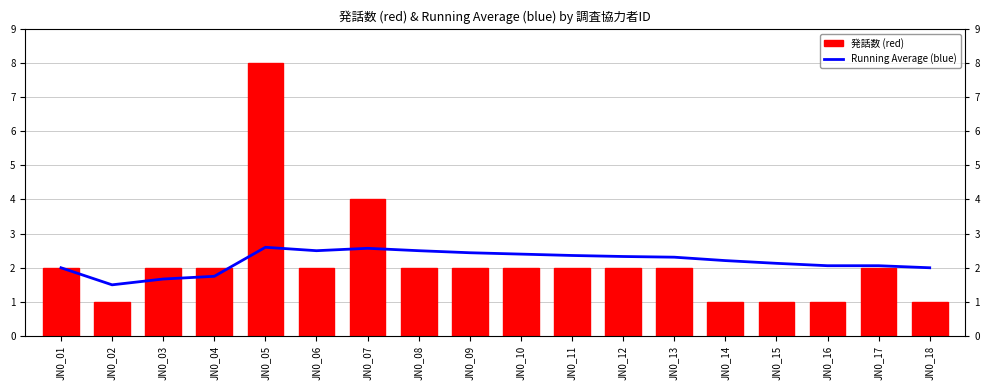

How many distinct data groups are displayed?

2